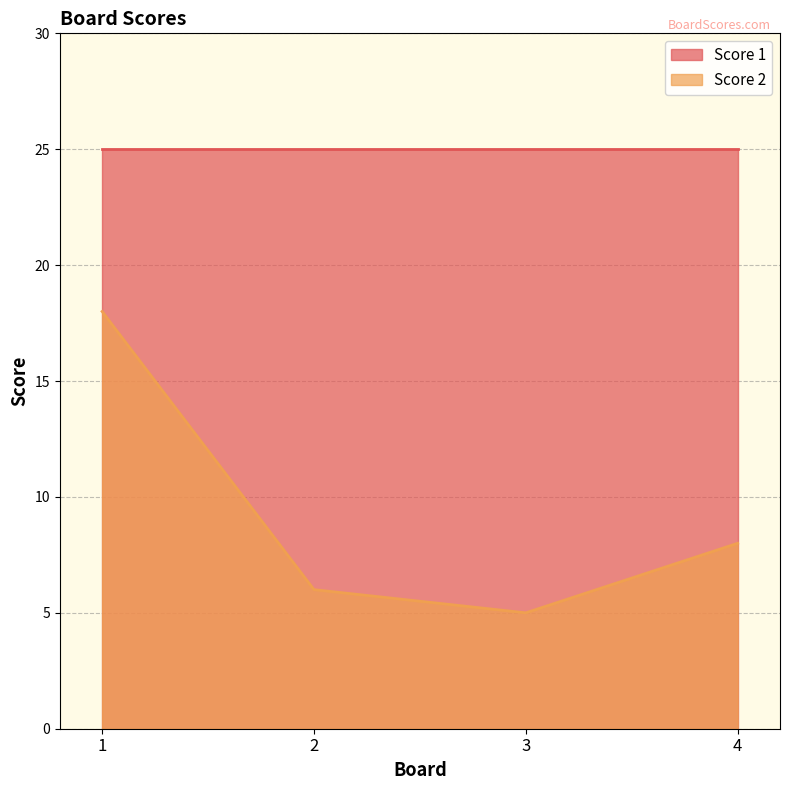

What is the value of the 2nd point from the left?

6